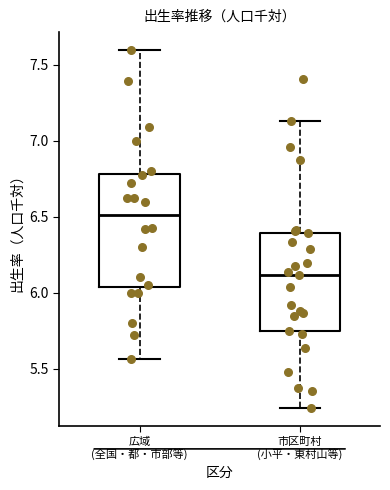

Where does the median line of the box for 広域 (全国・都・市部等) sit on the y-axis? The values are not printed on the chart, so give them approximately, as read against the axis.

6.50